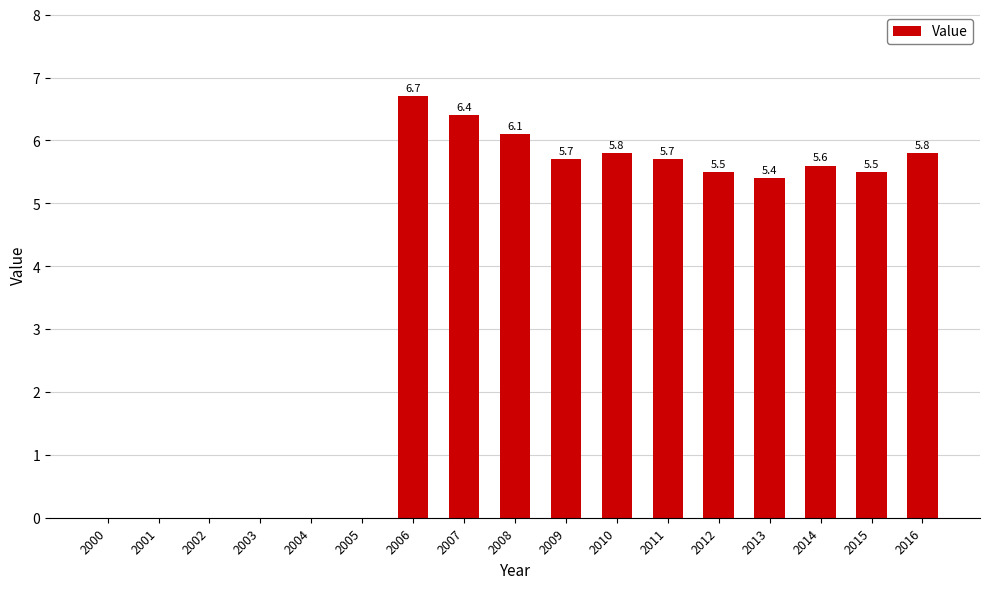

Reading left to right, extract all data points from this chart.

0.0	0.0	0.0	0.0	0.0	0.0	6.7	6.4	6.1	5.7	5.8	5.7	5.5	5.4	5.6	5.5	5.8